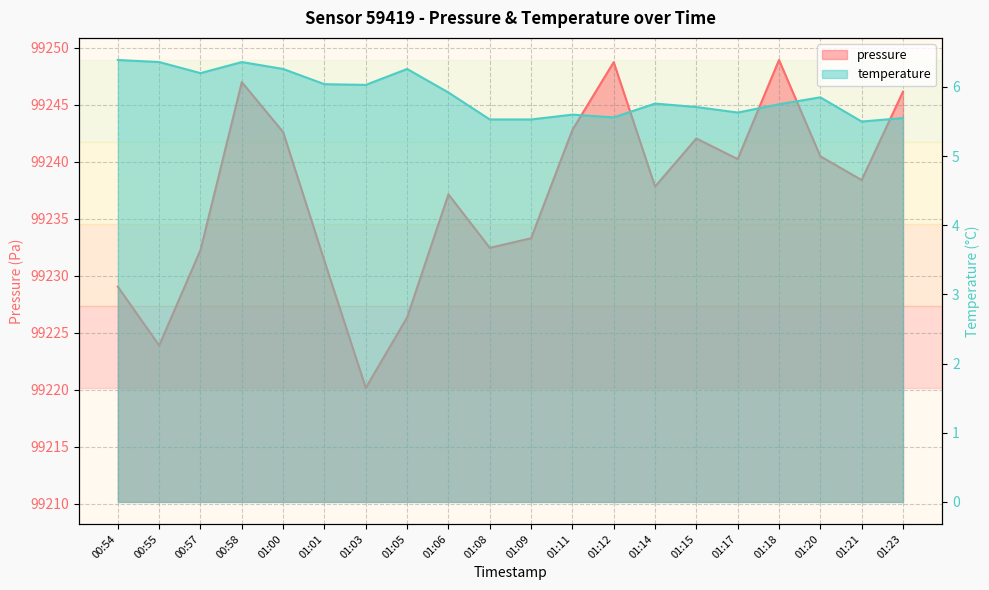

What is the spread (max minus min) of values at 00:57?

99226.1